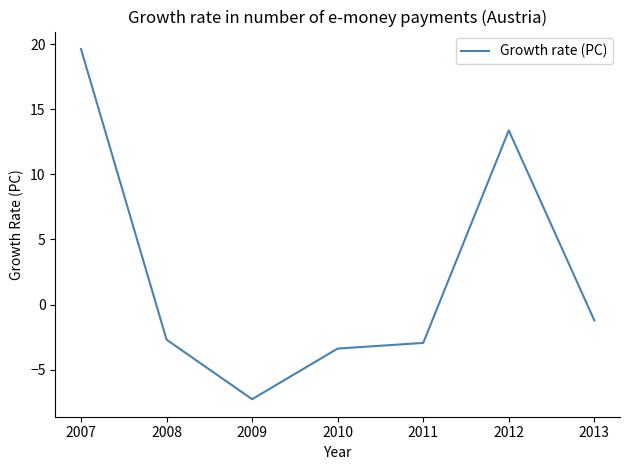

The value at 2009 is -10.7. True or false?

False